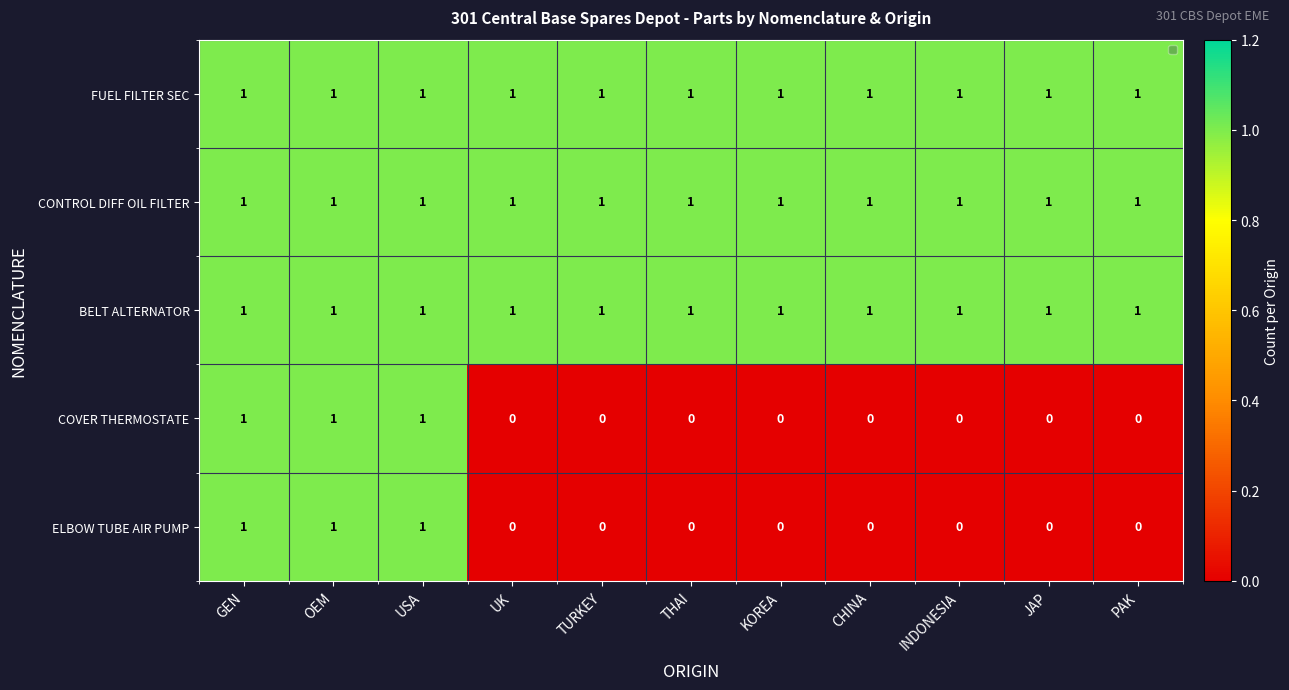

The value of ELBOW TUBE AIR PUMP at CHINA is 1. True or false?

False